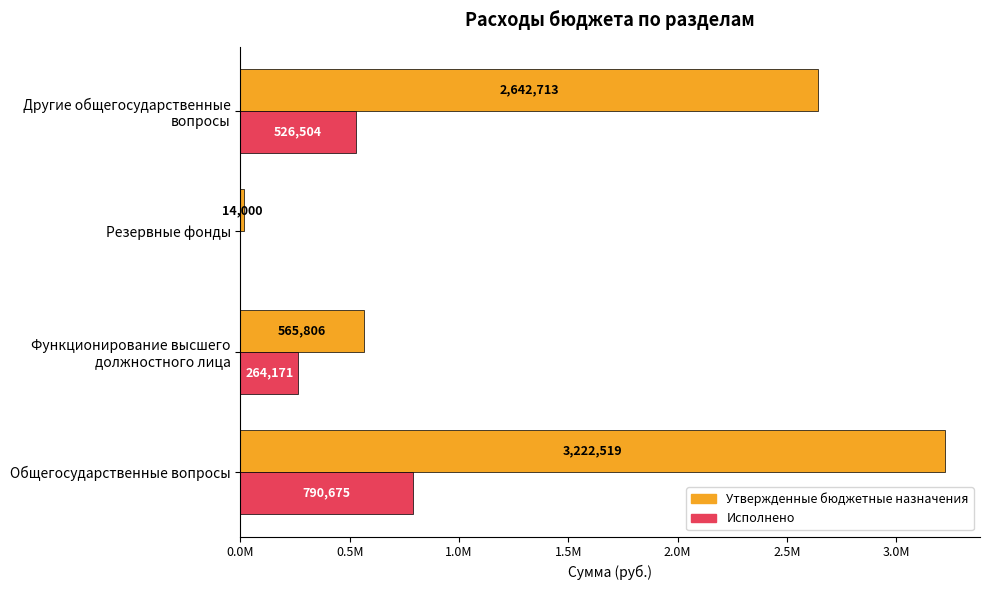

What are all the series names shown in the legend?

Утвержденные бюджетные назначения, Исполнено